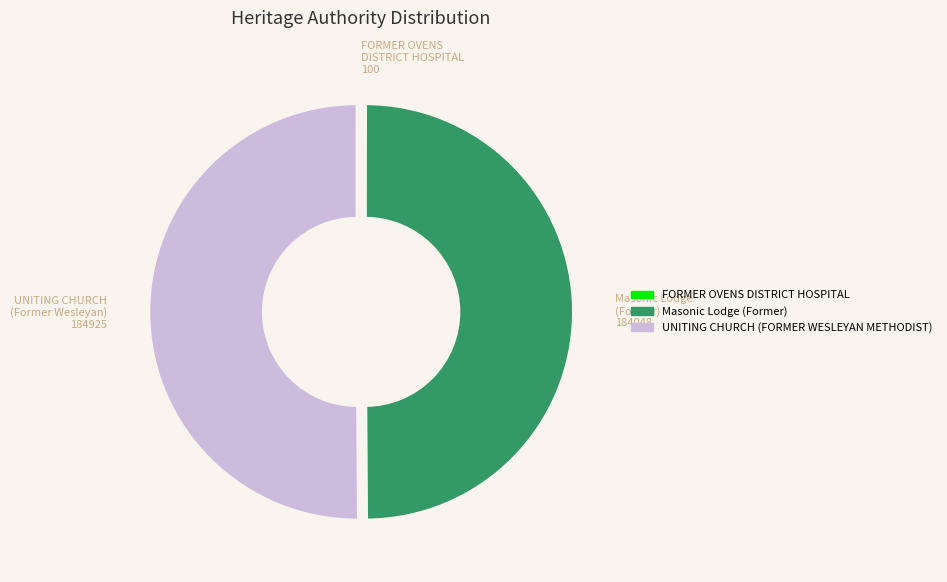

What is the ratio of the value at Masonic Lodge (Former) to the value at UNITING CHURCH (FORMER WESLEYAN METHODIST)?

1.0